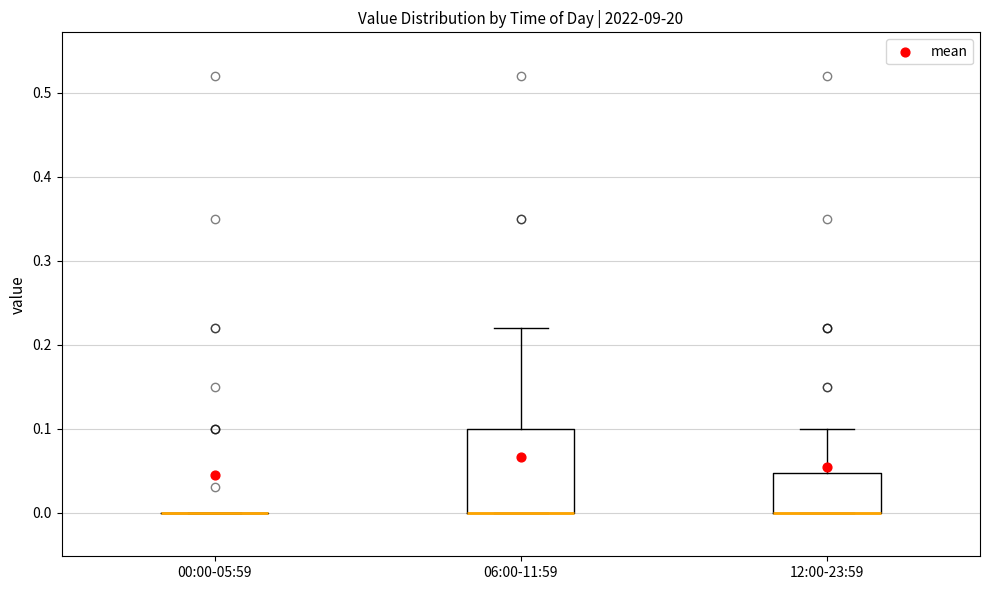

Reading left to right, read every box against the y-axis: the position of its median line, the range the box covers, and the ends of its whiskers. The values are not printed on the chart, so give them approximately, as read against the axis.

00:00-05:59: box collapsed to a line at 0.00, whiskers 0.00 to 0.00
06:00-11:59: median 0.00 (drawn on the box's lower edge), box 0.00 to 0.10, whiskers 0.00 to 0.22
12:00-23:59: median 0.00 (drawn on the box's lower edge), box 0.00 to 0.05, whiskers 0.00 to 0.10